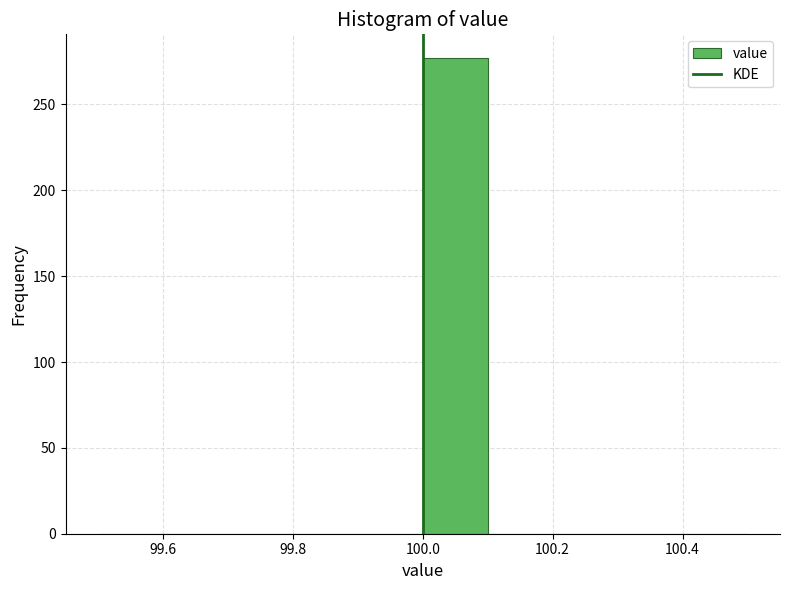

Over which range of the x-axis is the bar tallest?

100.0 to 100.1